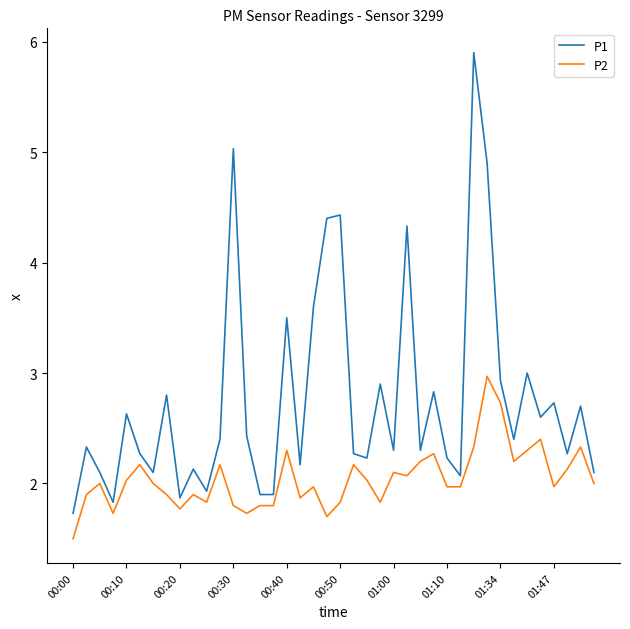

Rank the series by their maximum value, from lowest to highest.

P2, P1